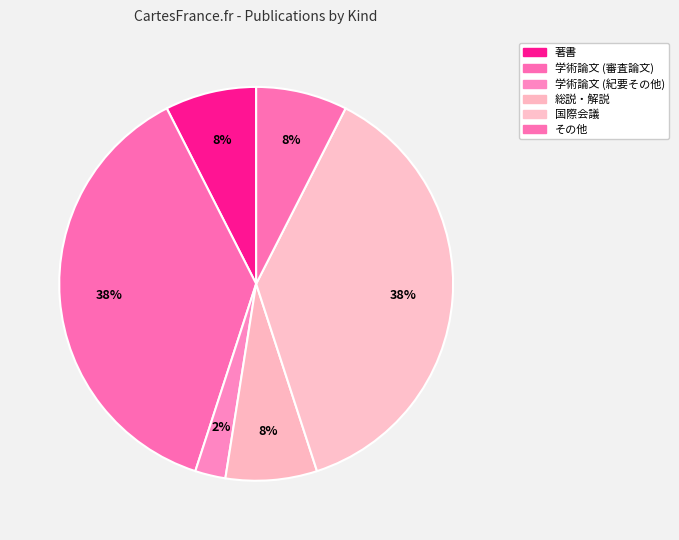

Between 学術論文 (審査論文) and 著書, which is larger?

学術論文 (審査論文)